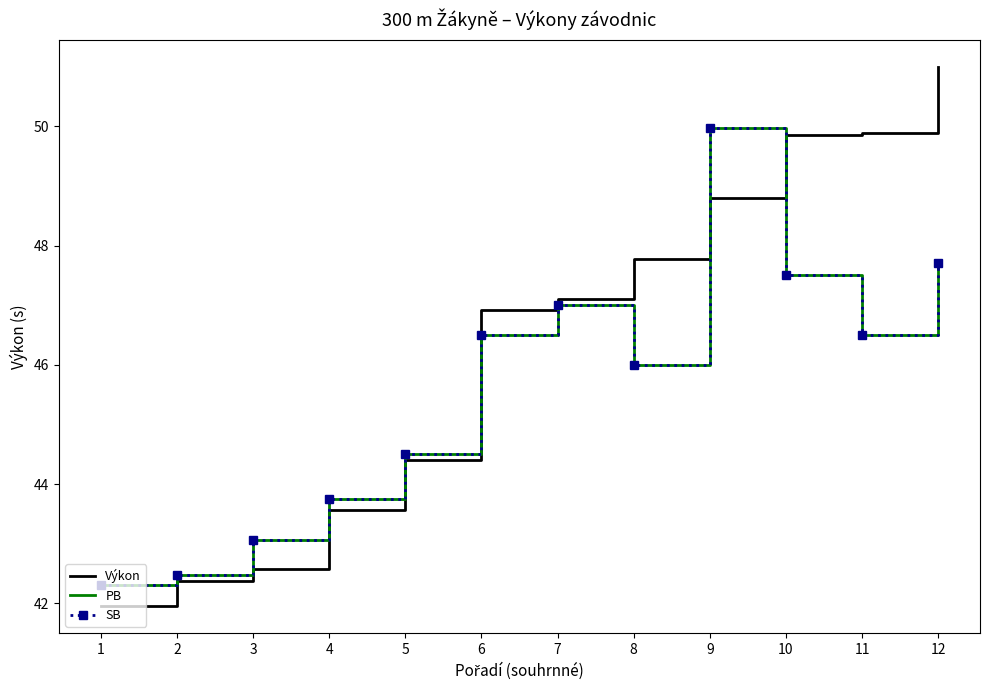

What is the total value across all series at 11?

142.9